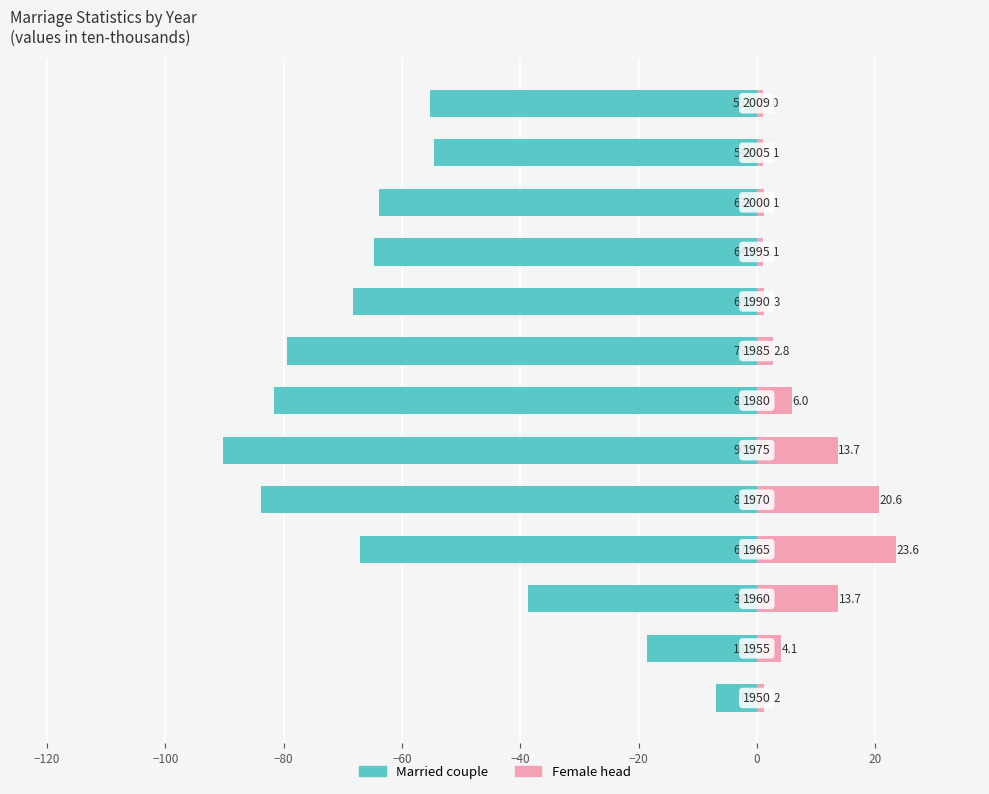

Rank the series at −60 from highest to lowest value.

Female head, Married couple